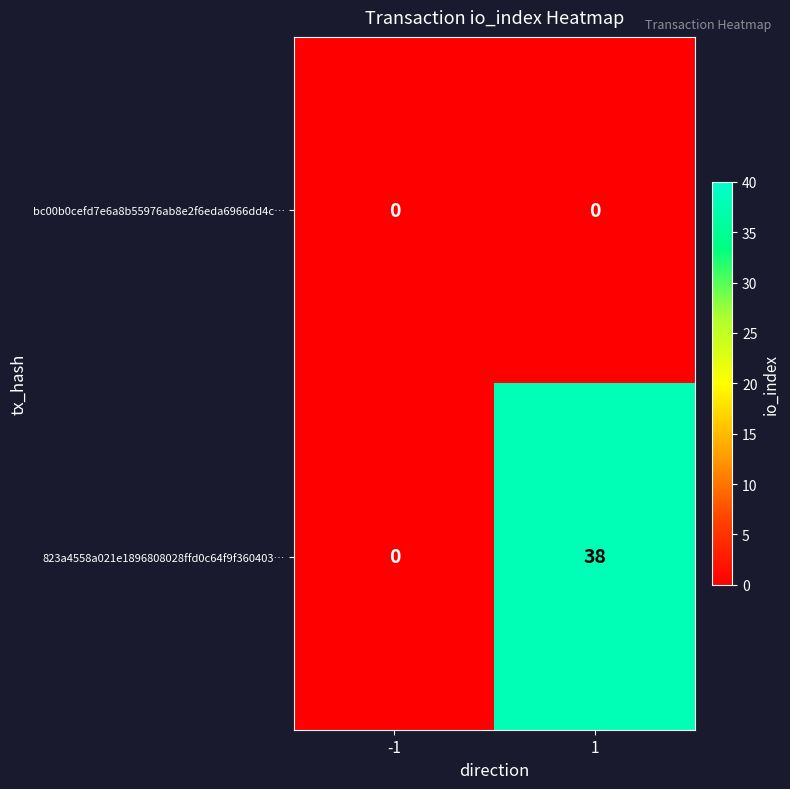

The bc00b0cefd7e6a8b55976ab8e2f6eda6966dd4c… series shows 0 at -1. True or false?

True